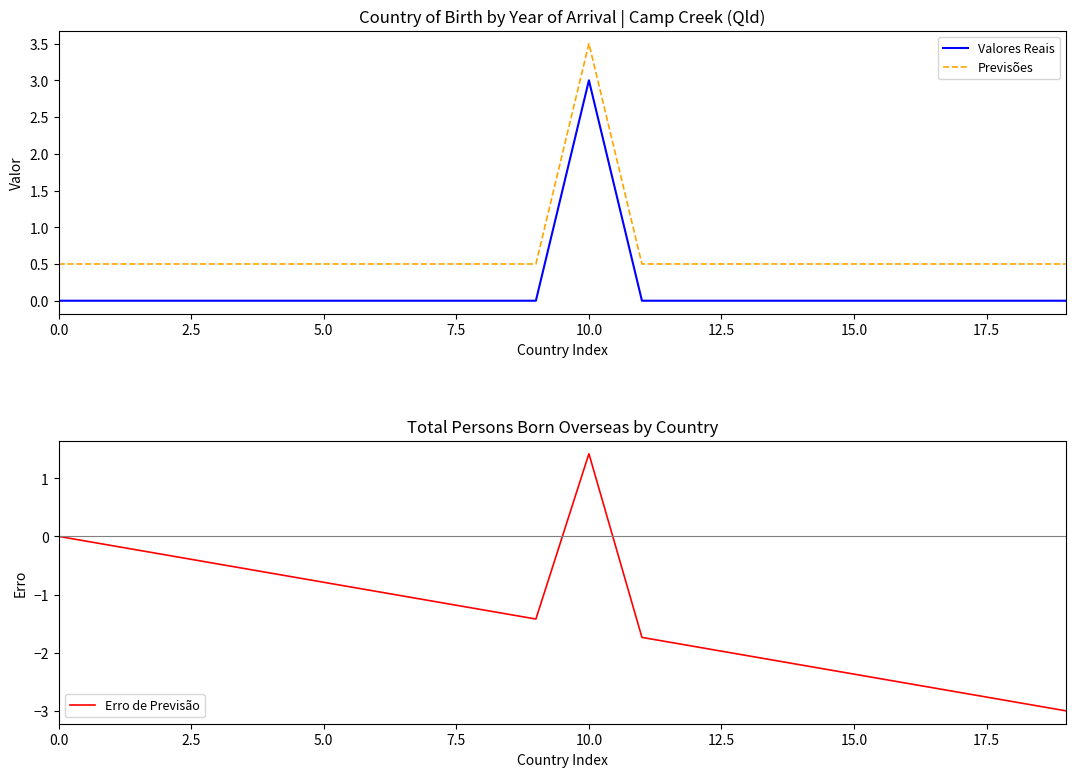

True or false: Valores Reais and Previsões intersect in this chart.

False